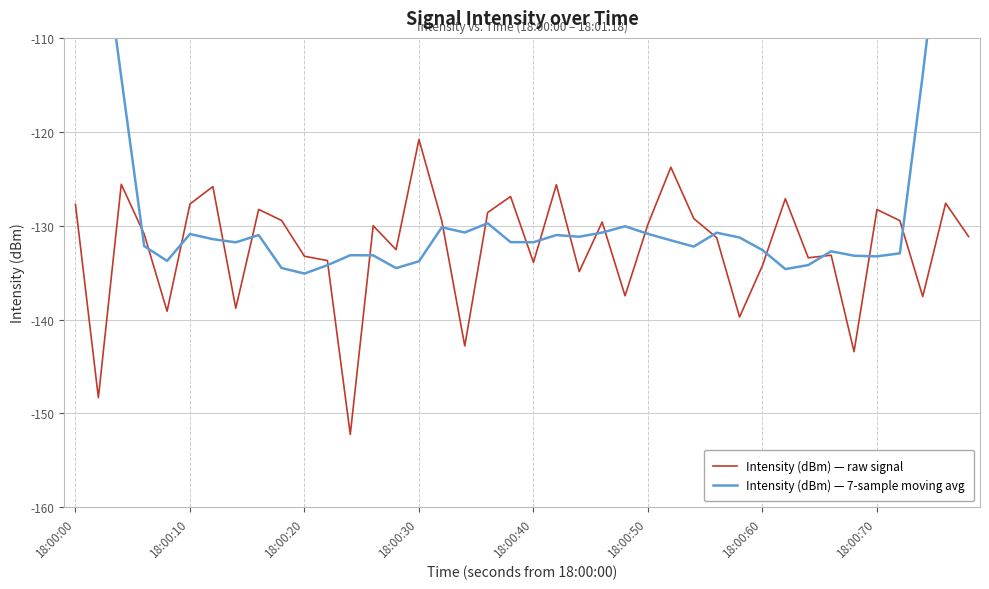

The value of Intensity (dBm) — raw signal at 18:00:50 is -185.1. True or false?

False